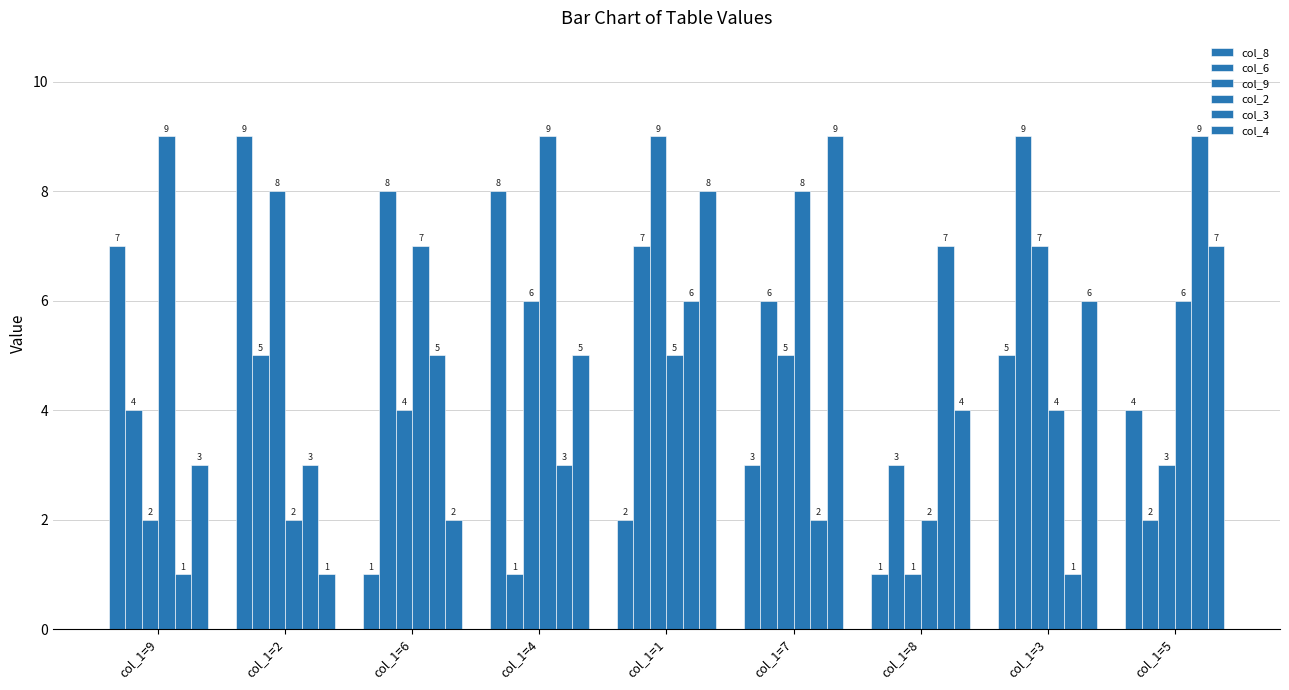

How many series are shown in this chart?

6